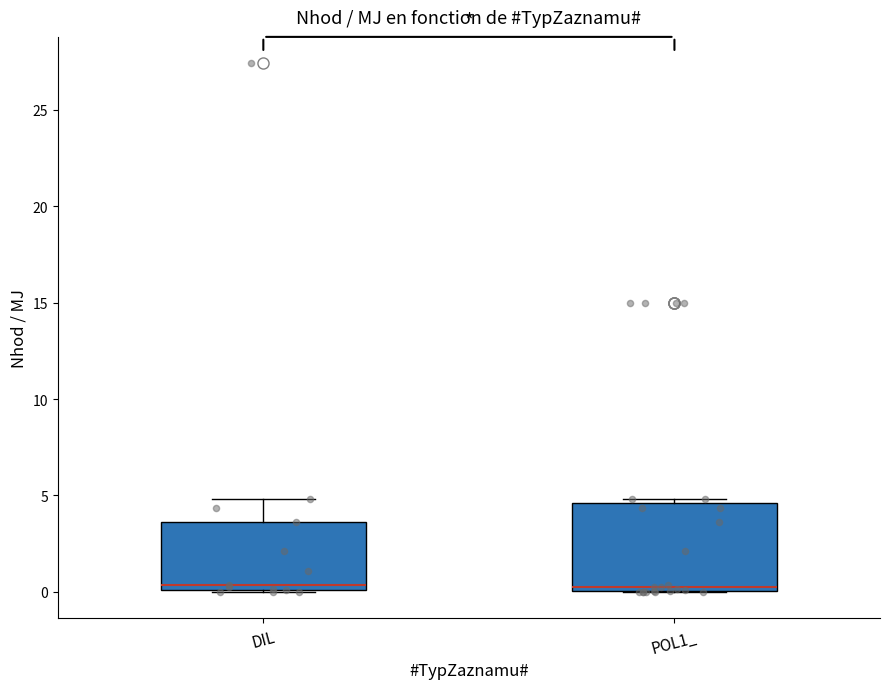

Reading left to right, transcribe this box plot: for each box, give where its median line is, the range the box spans, and where its two whiskers end, as read against the y-axis. The values are not printed on the chart, so give them approximately, as read against the axis.

DIL: median 0.5, box 0.0 to 3.5, whiskers 0.0 to 5.0
POL1_: median 0.5, box 0.0 to 4.5, whiskers 0.0 to 5.0